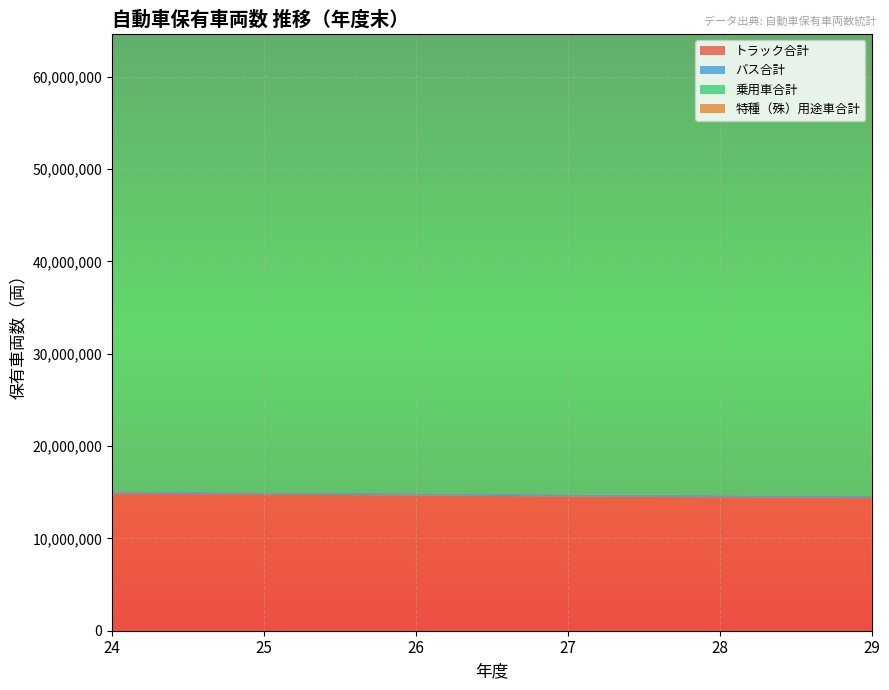

Reading left to right, list all the values displayed in this chart.

トラック合計: 24=14851666	25=14749266	26=14652701	27=14539289	28=14451394	29=14382846
バス合計: 24=226047	25=226542	26=227579	27=230603	28=232793	29=233542
乗用車合計: 24=59357223	25=60051338	26=60517249	27=60831892	28=61253300	29=61584906
特種（殊）用途車合計: 24=1027072	25=1035195	26=1043330	27=1054328	28=1068792	29=1081623